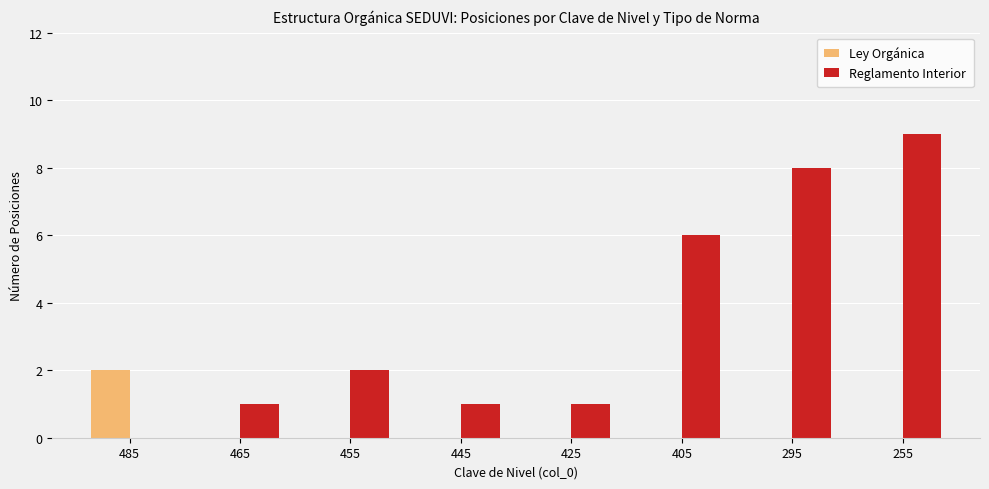

Which series has the largest total across all categories?

Reglamento Interior